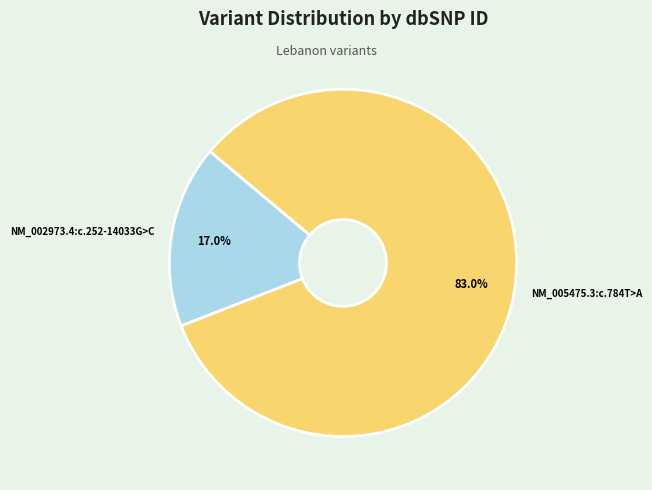

Between NM_002973.4:c.252-14033G>C and NM_005475.3:c.784T>A, which is larger?

NM_005475.3:c.784T>A